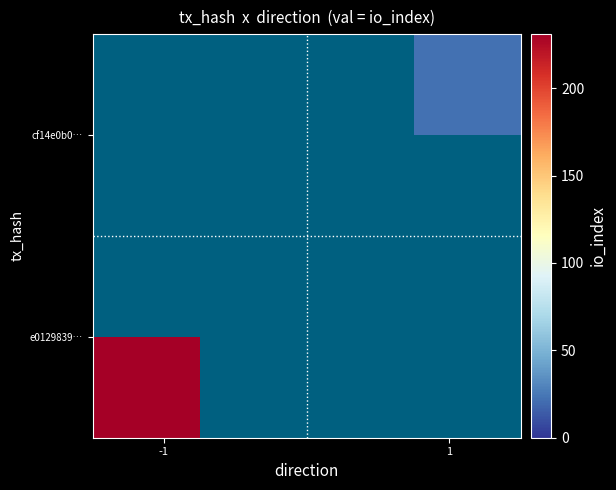

How many data points does each series have?

2